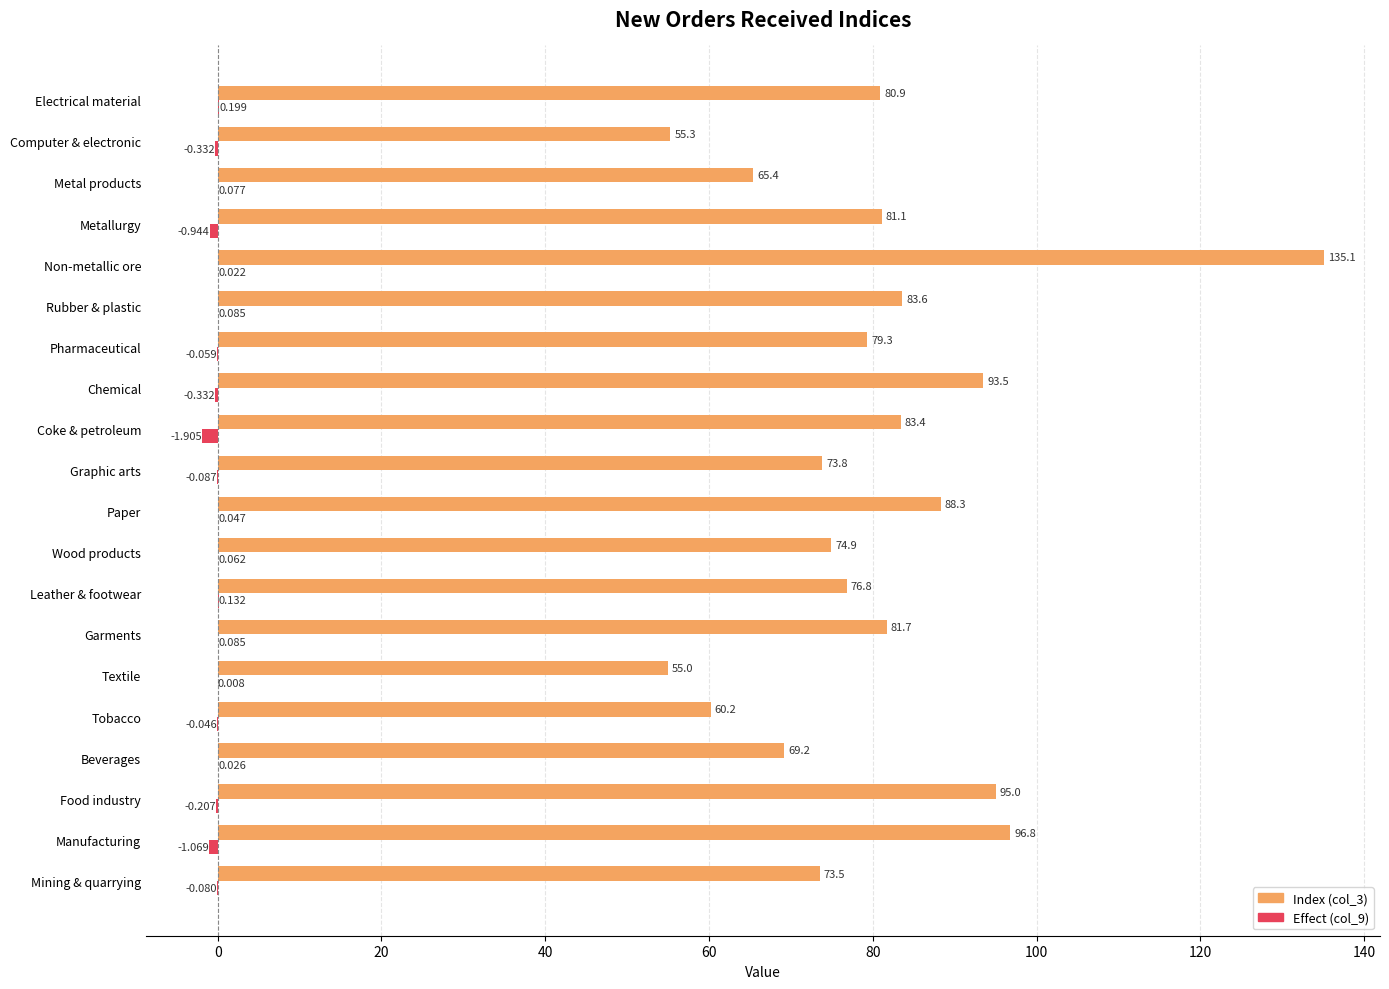

Is the value of Index (col_3) at Paper greater than the value of Effect (col_9) at Garments?

Yes